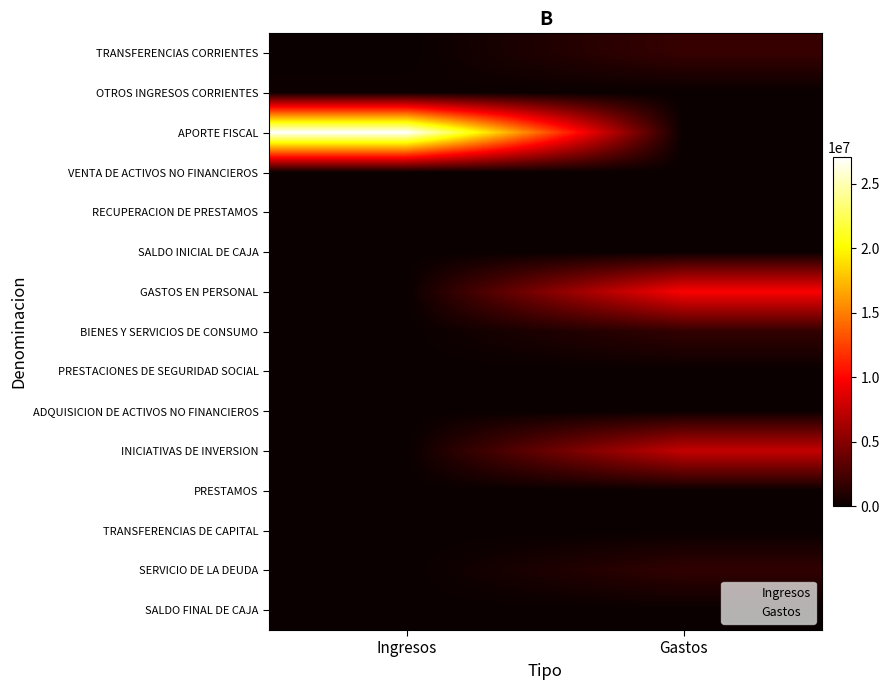

At how many categories does at least one series exceed 3810897?

2